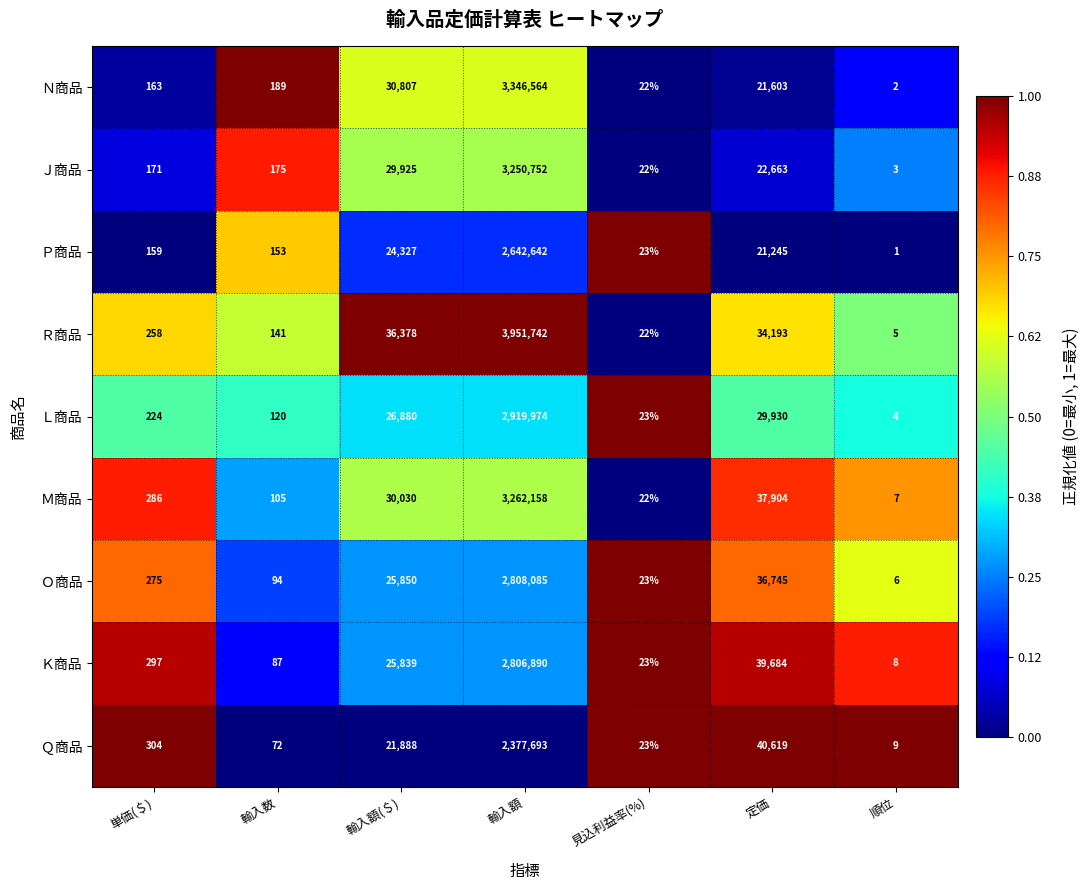

Which label corresponds to the smallest value in the chart?

順位